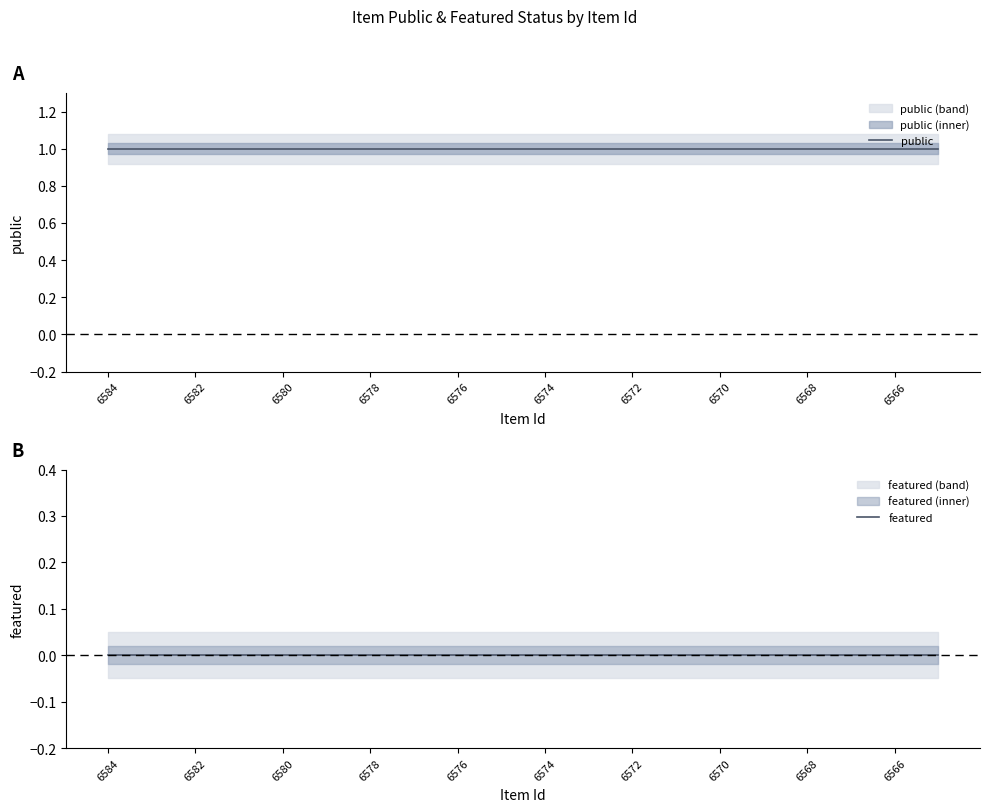

Is the value of featured at 6570 greater than the value of public at 18?

No